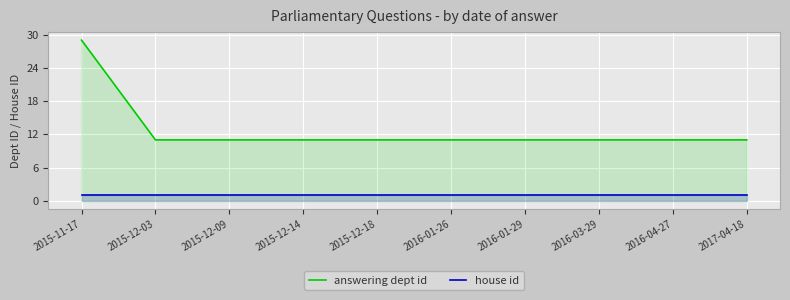

Rank the series at 2016-04-27 from highest to lowest value.

answering dept id, house id